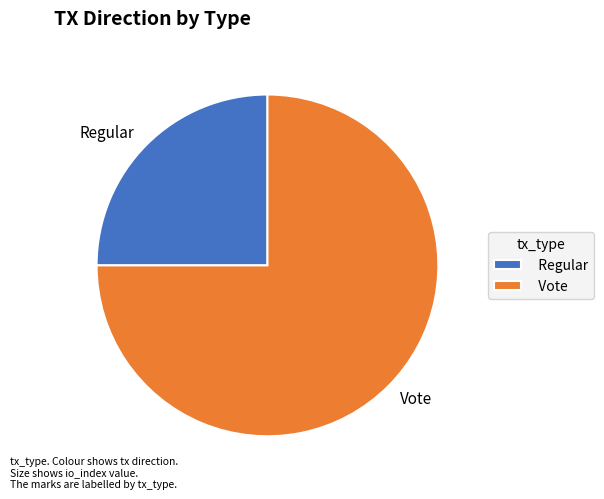

The Vote slice represents 75% of the pie. True or false?

True